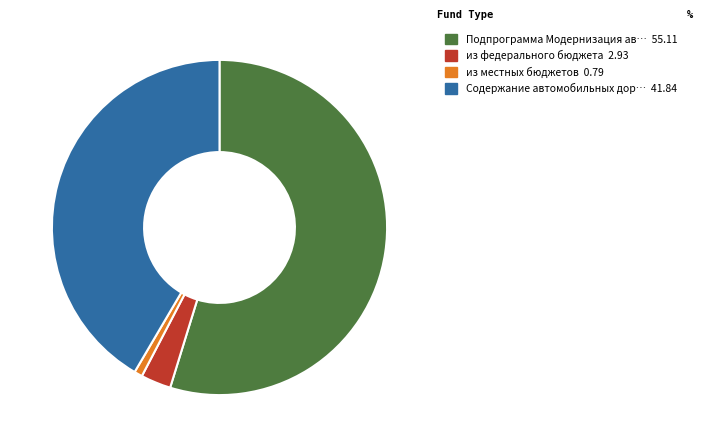

Is there any slice that represents more than half of the pie?

Yes